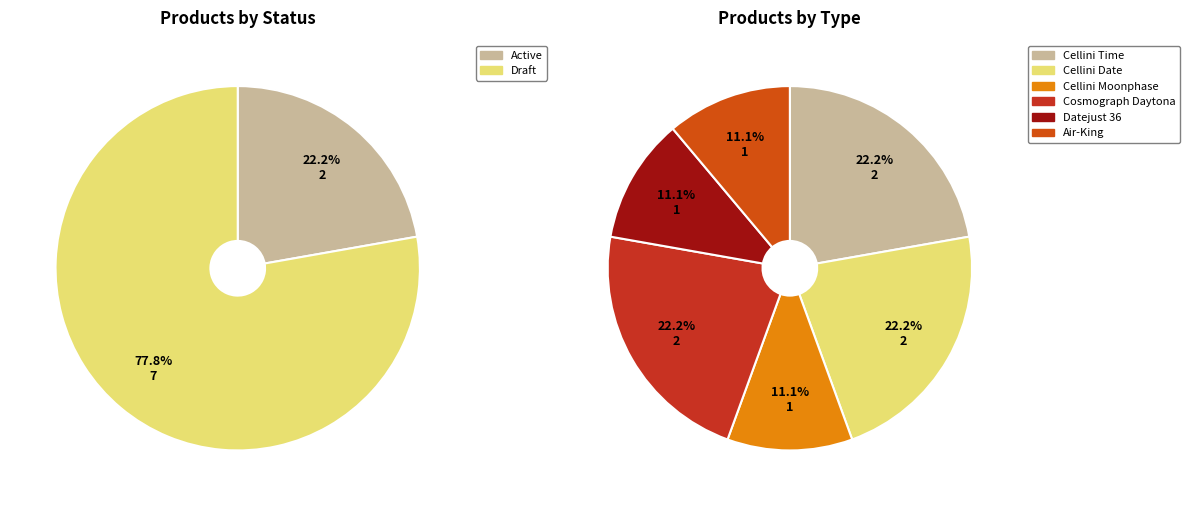

How many segments does this pie chart have?

6